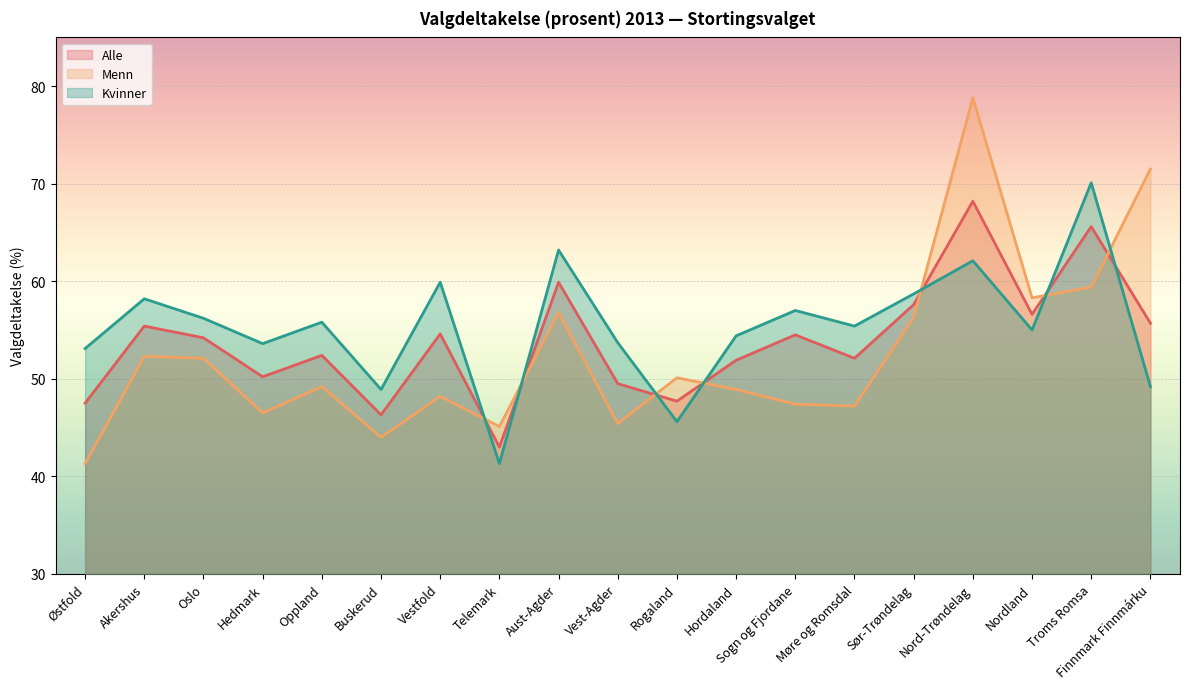

Which label corresponds to the smallest value in the chart?

Østfold